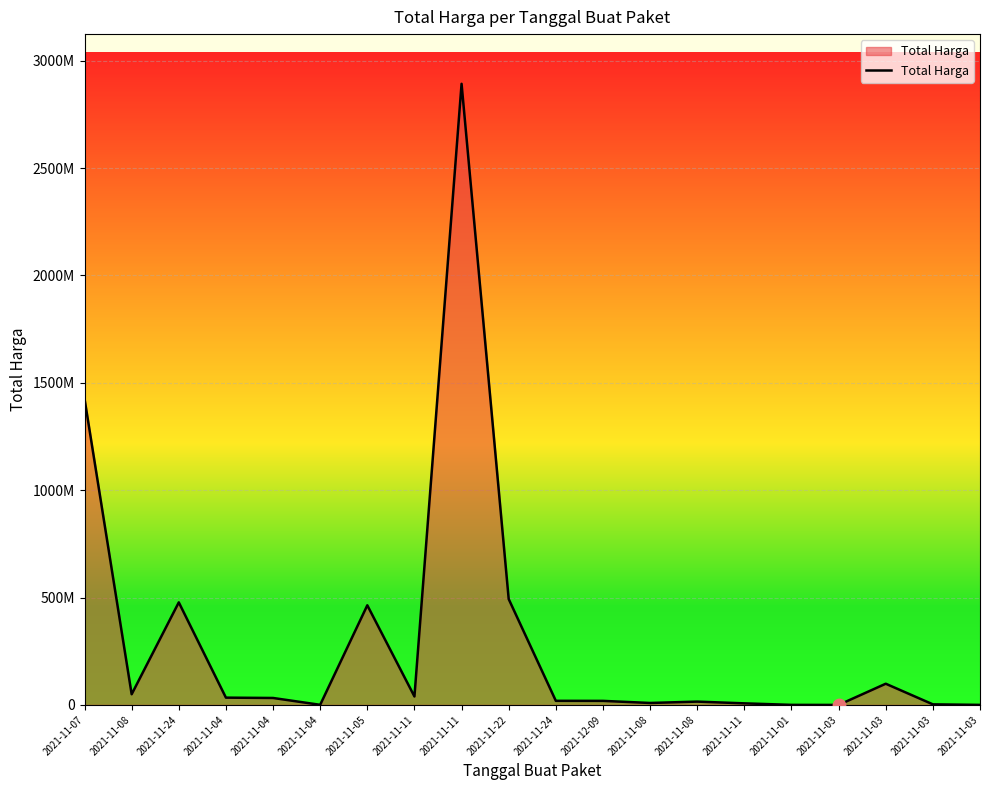

Is this an area chart (filled region under the line)?

Yes